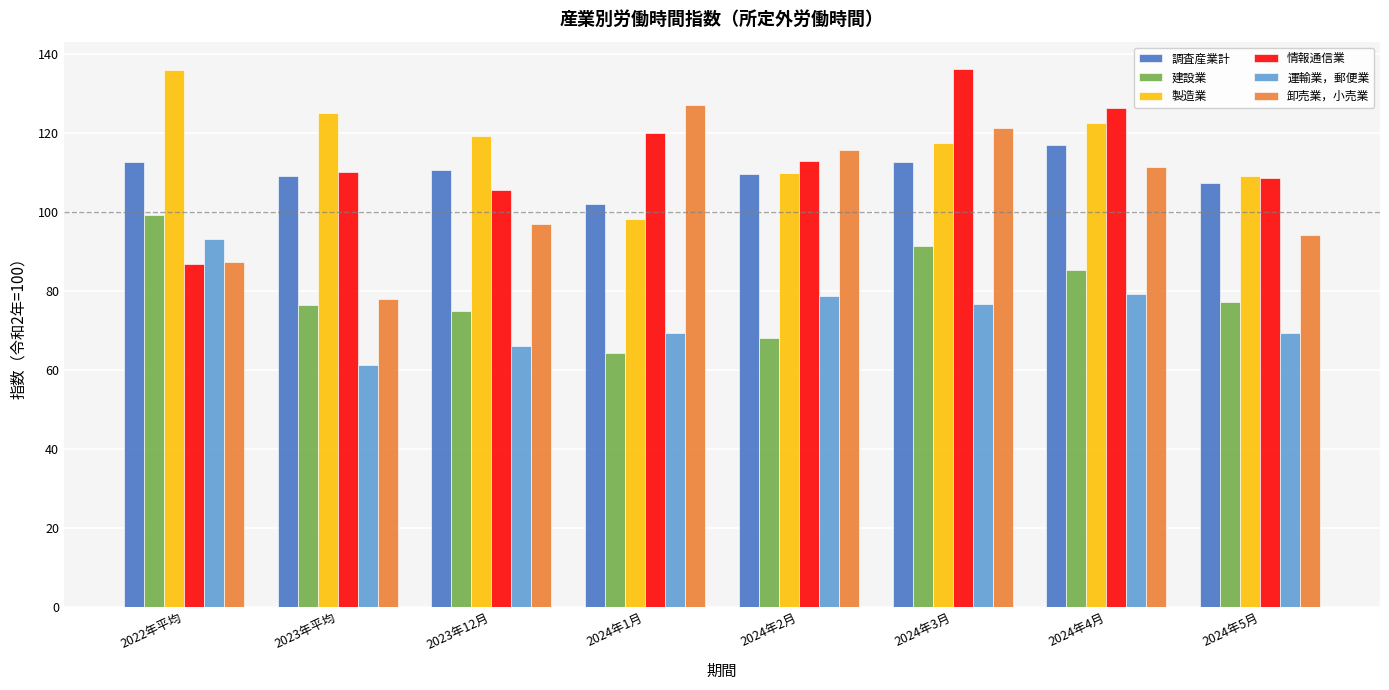

At which category is the sum across all series the highest?

2024年3月